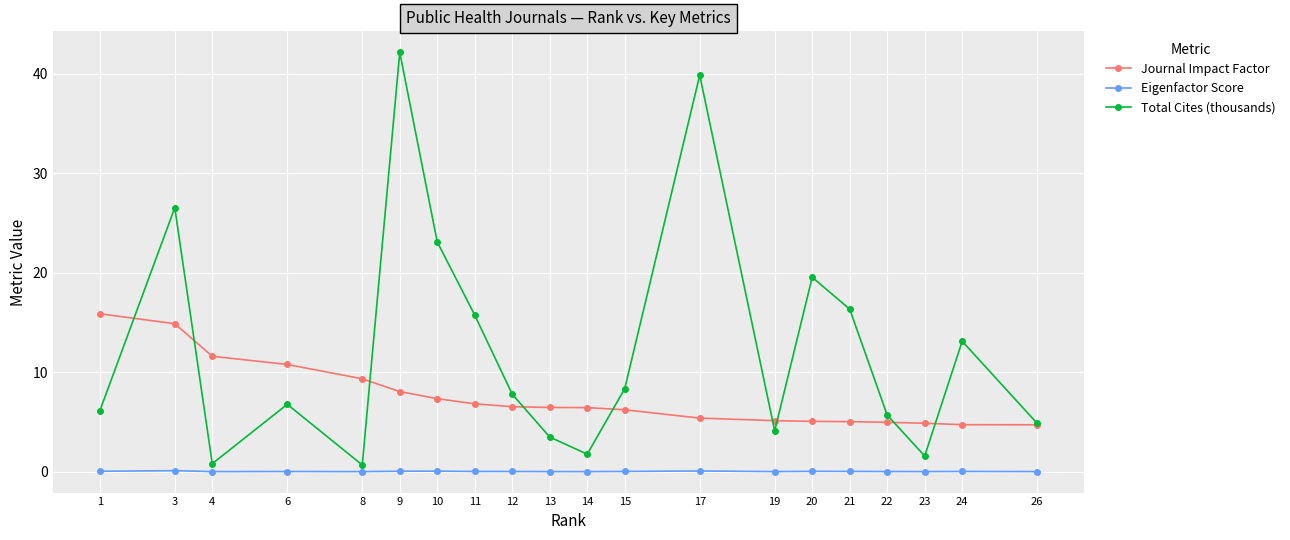

How many data points does each series have?

20